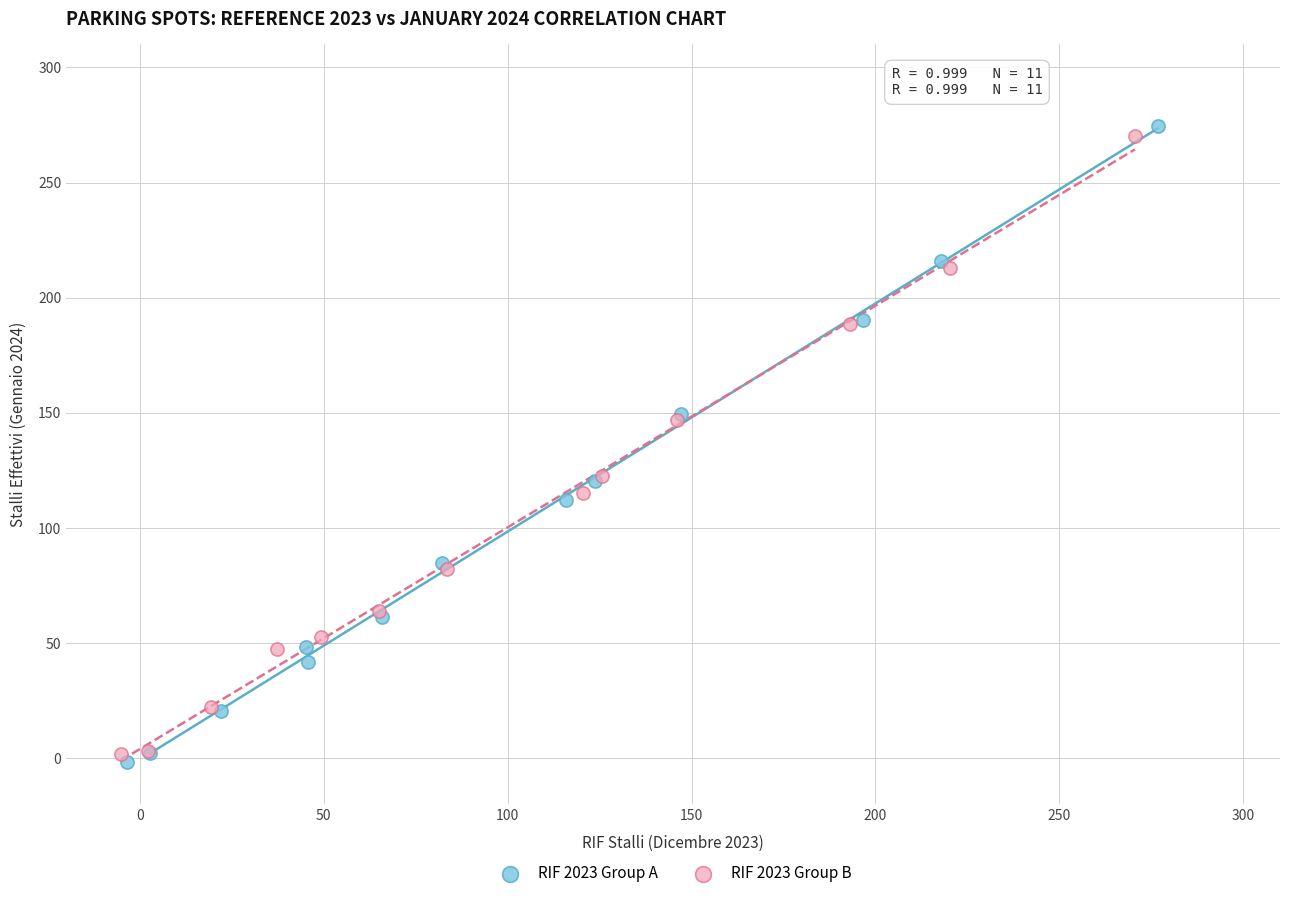

Which series has the widest spread of Y values?

RIF 2023 Group A